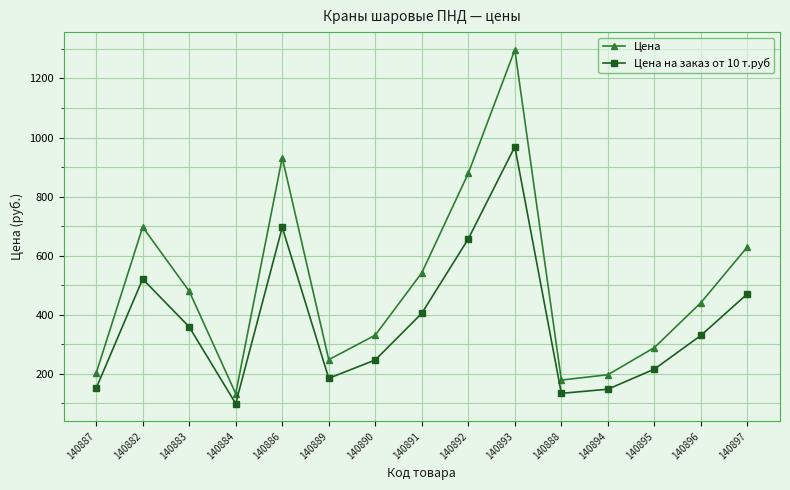

Rank the series by their maximum value, from lowest to highest.

Цена на заказ от 10 т.руб, Цена